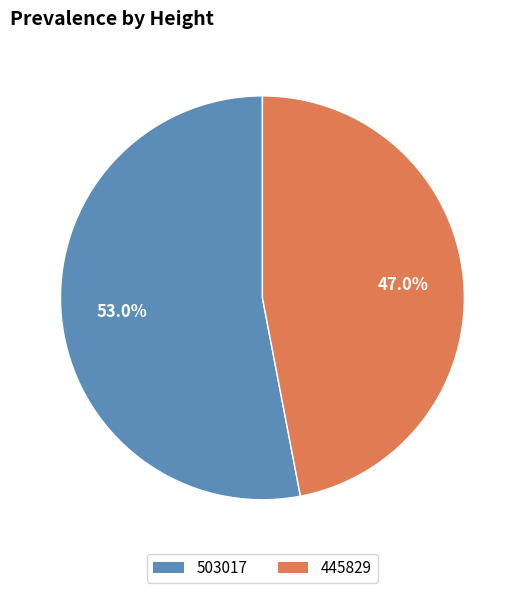

Rank the categories by value from highest to lowest.

503017, 445829